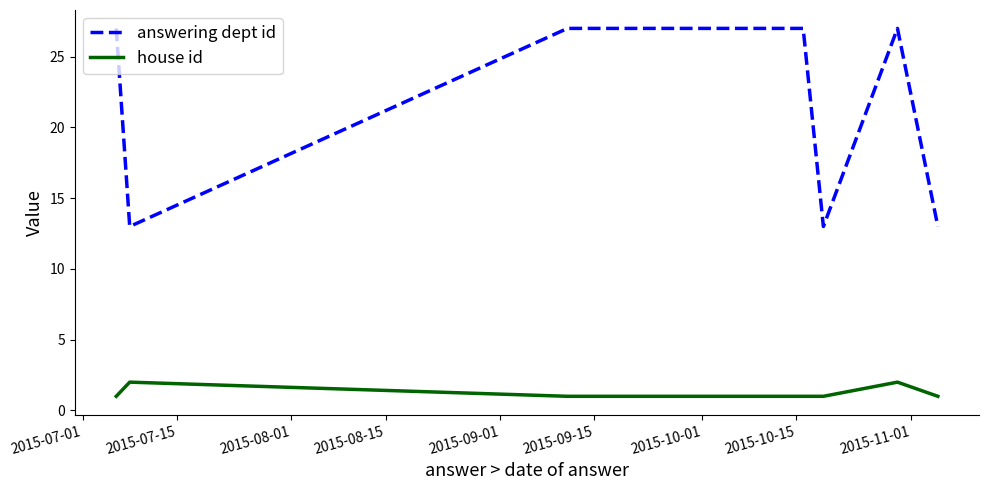

Which series has the widest spread of values?

answering dept id